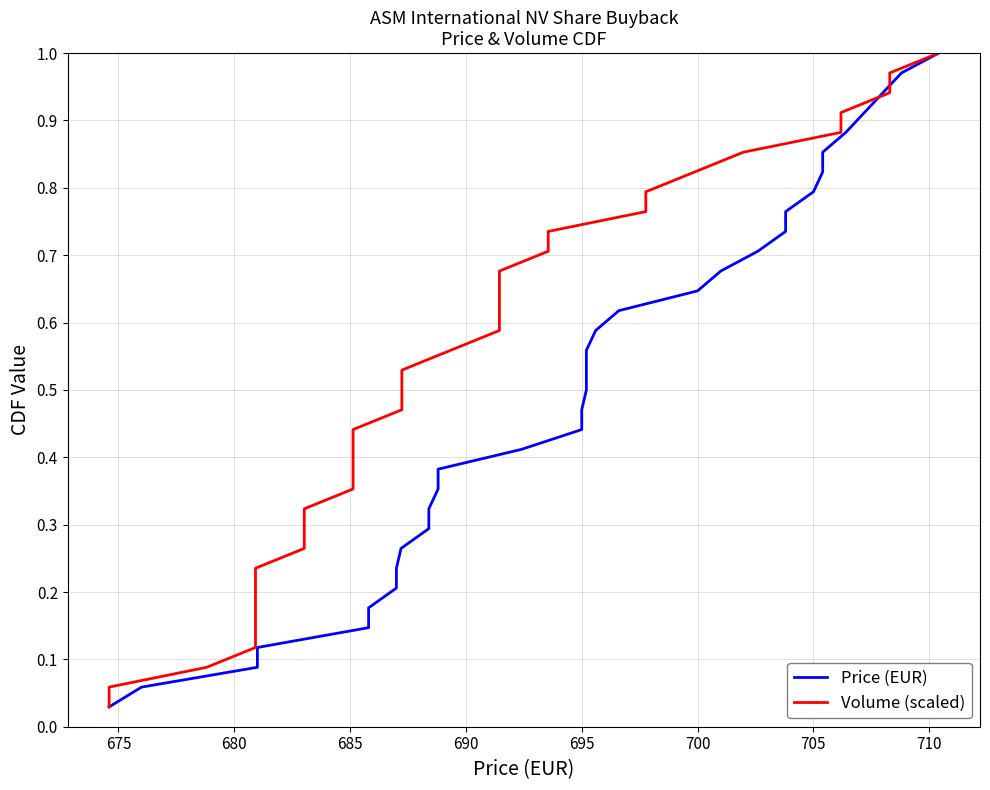

What is the value of the Price (EUR) point at the 21st from the left?

0.6